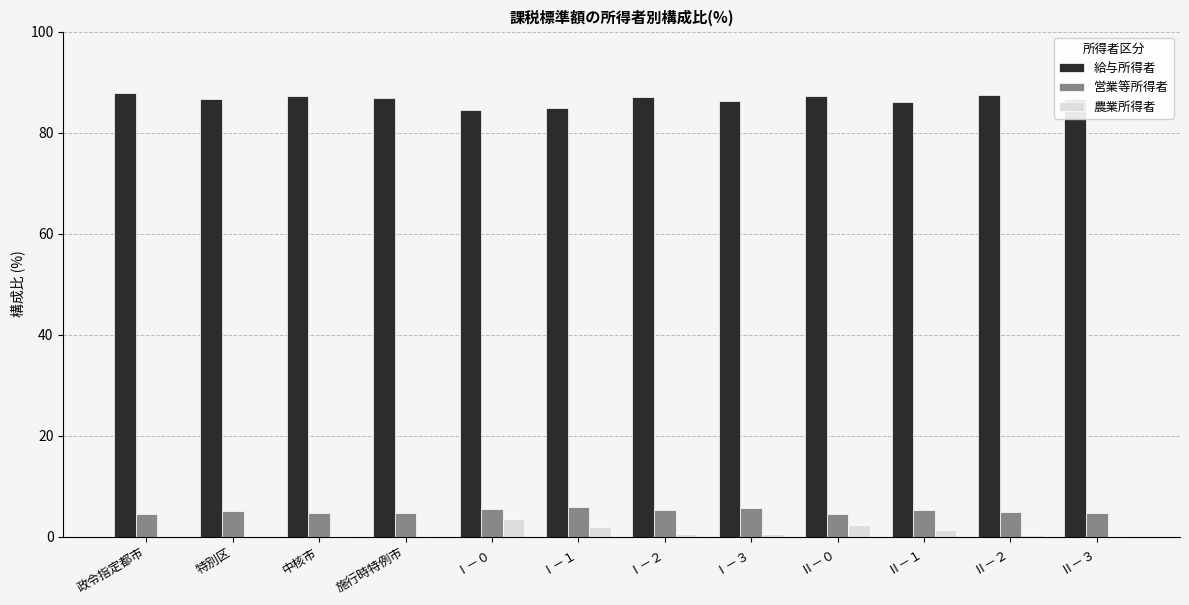

What is the average value of the 農業所得者 series?

0.9